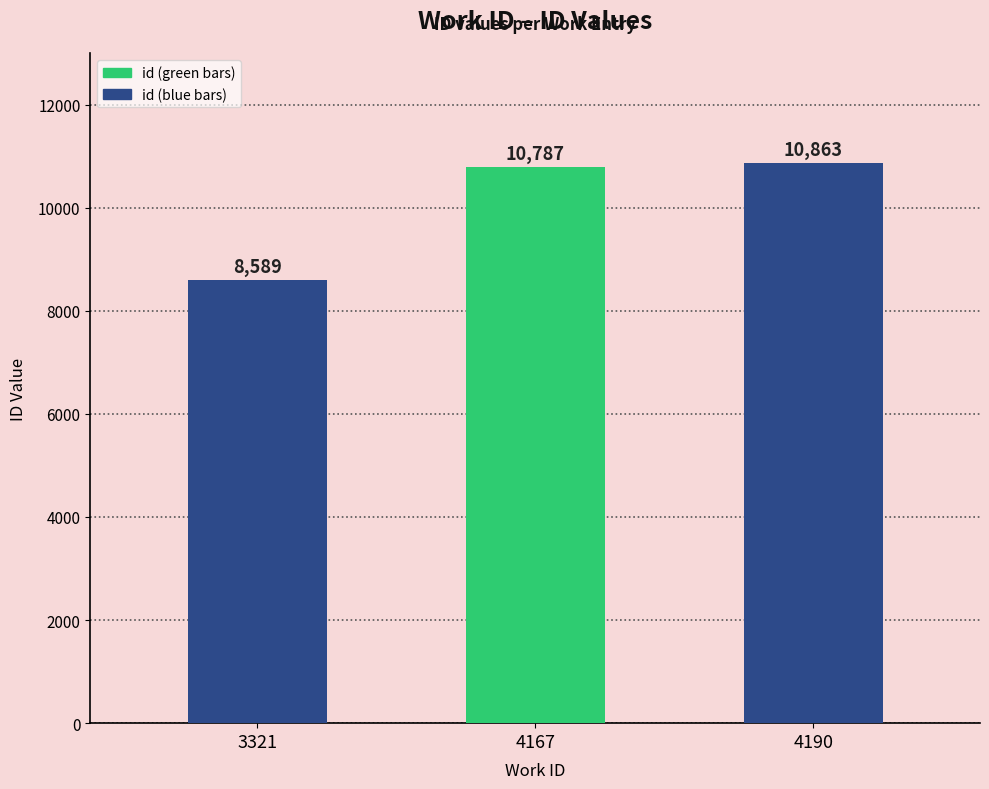

What is the value of the 3rd bar from the left?

10863